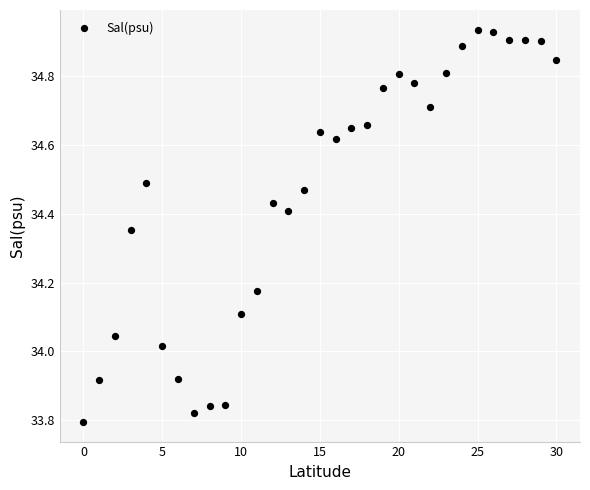

What is the range of Y values (max minus min)?

1.1